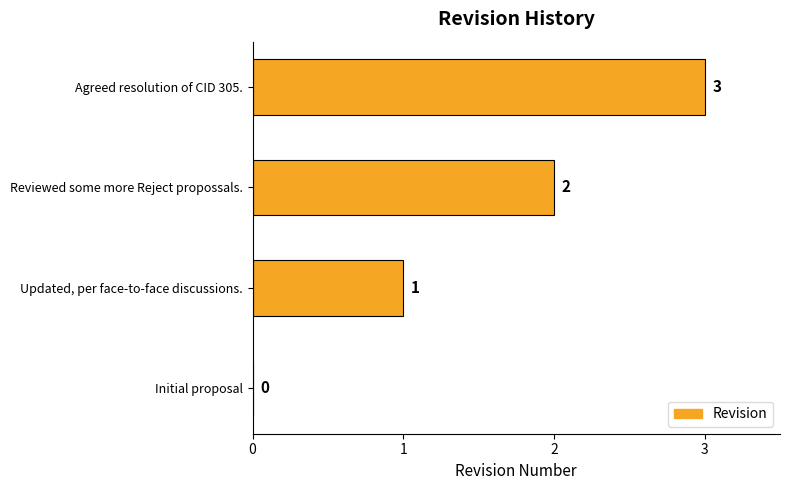

Are the bars grouped side by side (vs. stacked)?

No